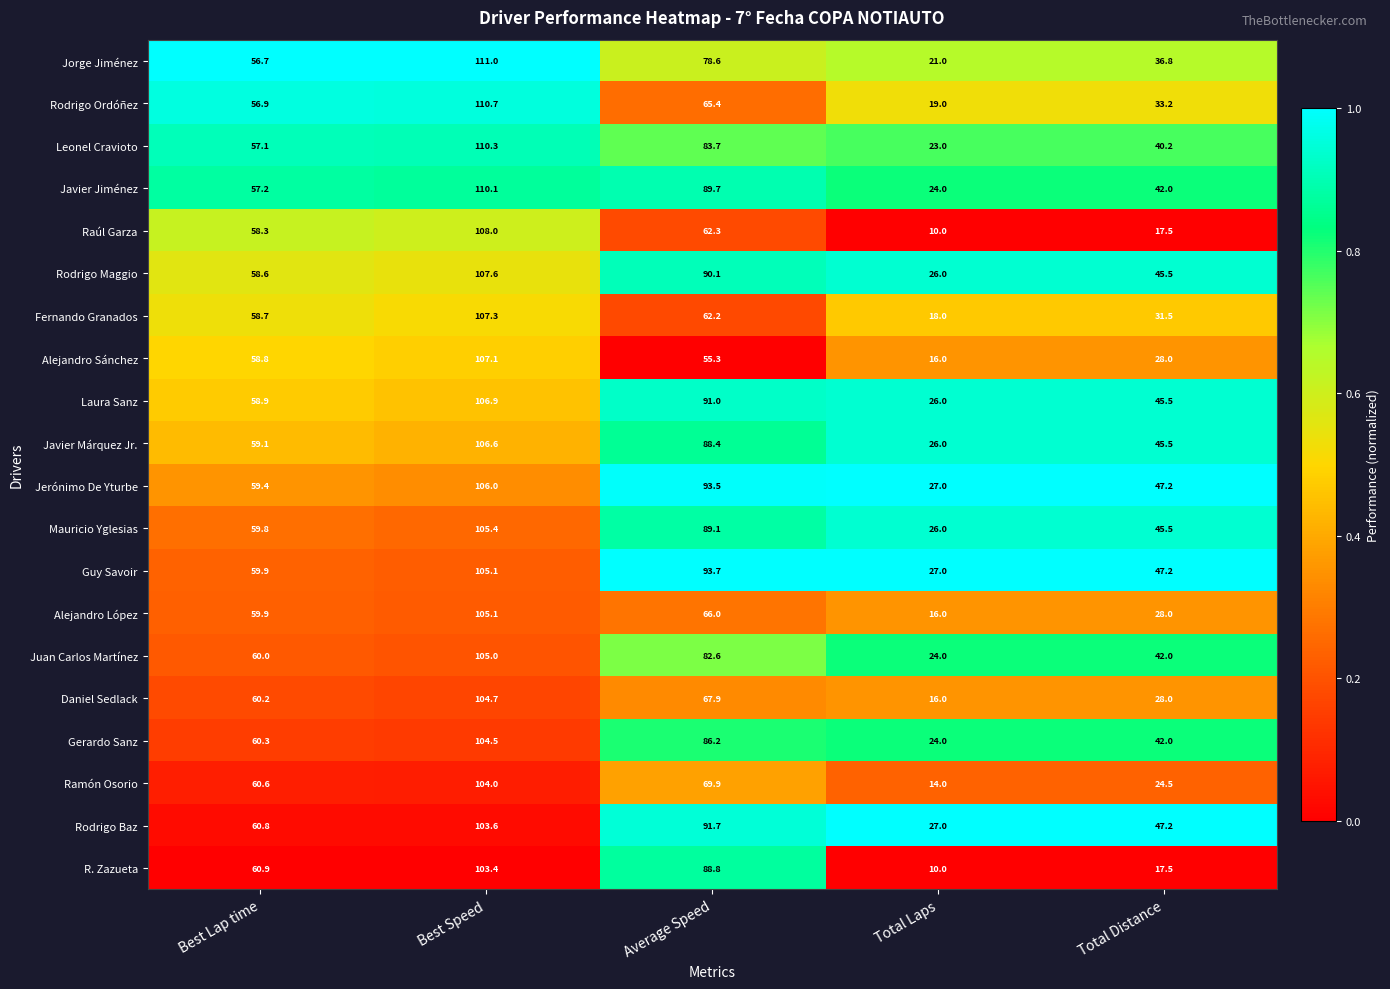

Is the value of Laura Sanz at Total Distance greater than the value of Javier Márquez Jr. at Total Laps?

Yes